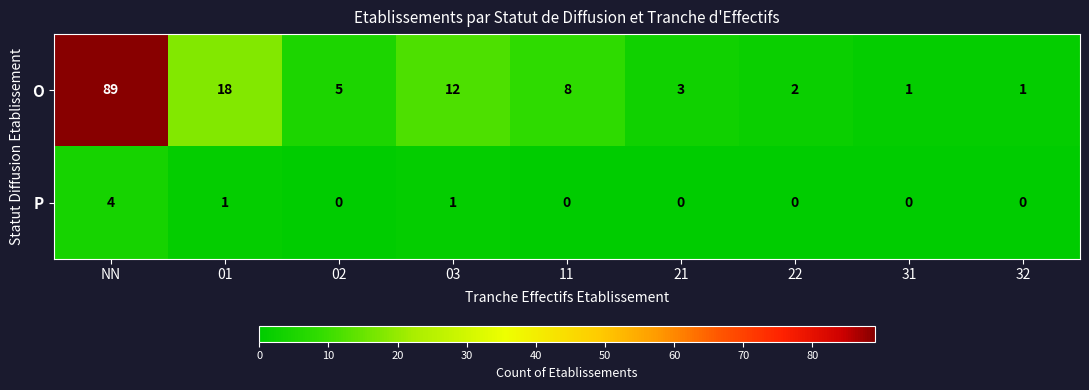

Which series has the largest range (max minus min)?

O